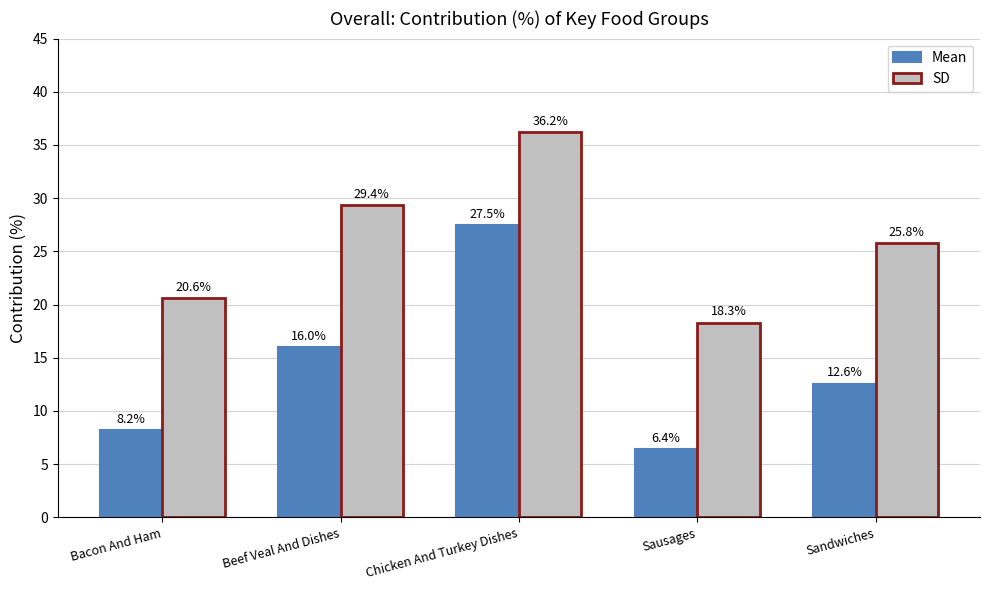

The SD series shows 35.7 at Bacon And Ham. True or false?

False